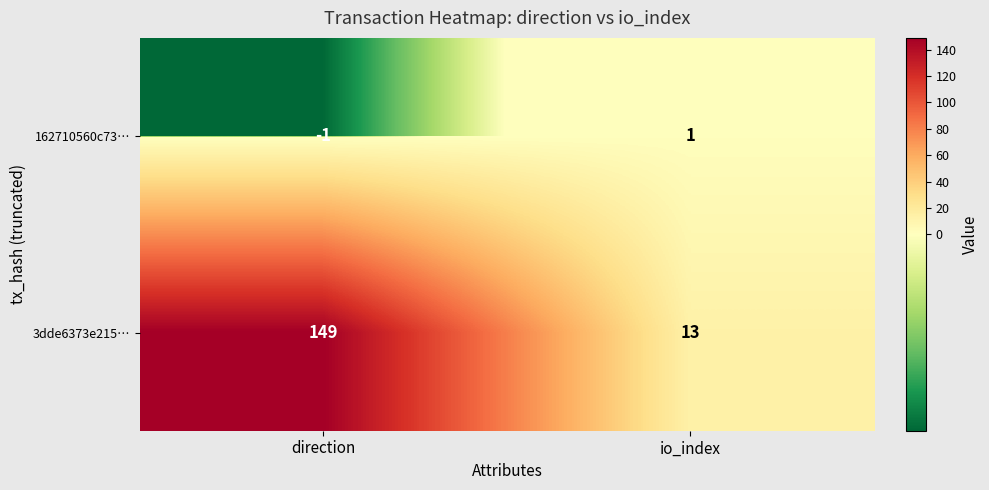

How many data points does each series have?

2